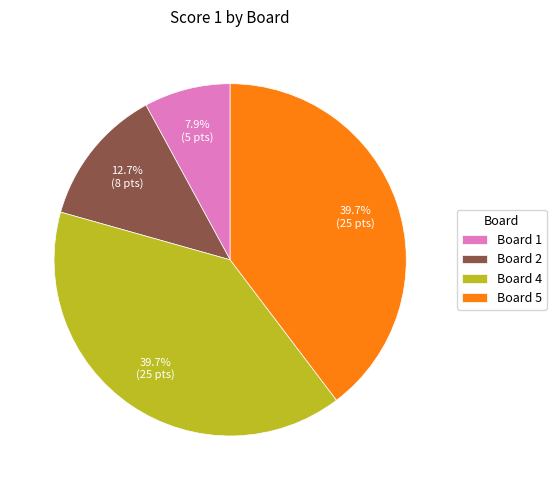

Count the number of slices in the pie.

4